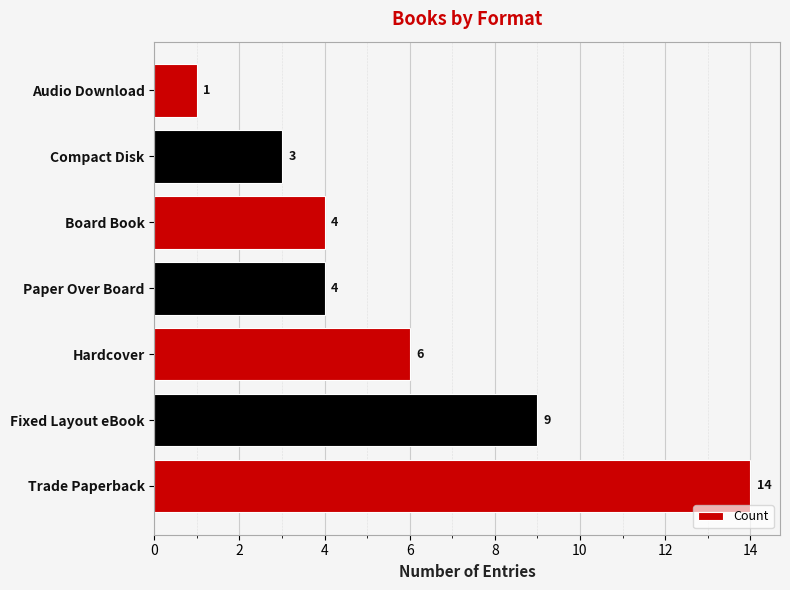

What is the smallest value displayed?

1